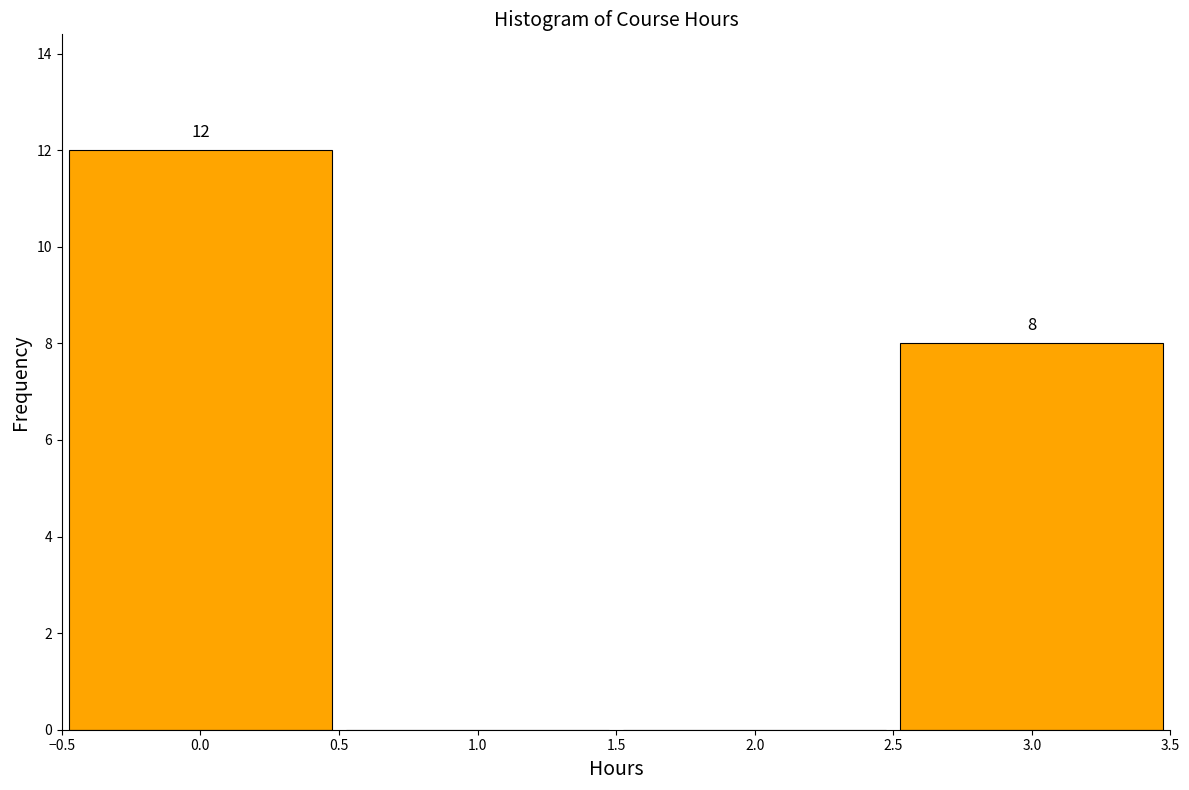

Over which range of the x-axis is the bar tallest?

-0.5 to 0.5